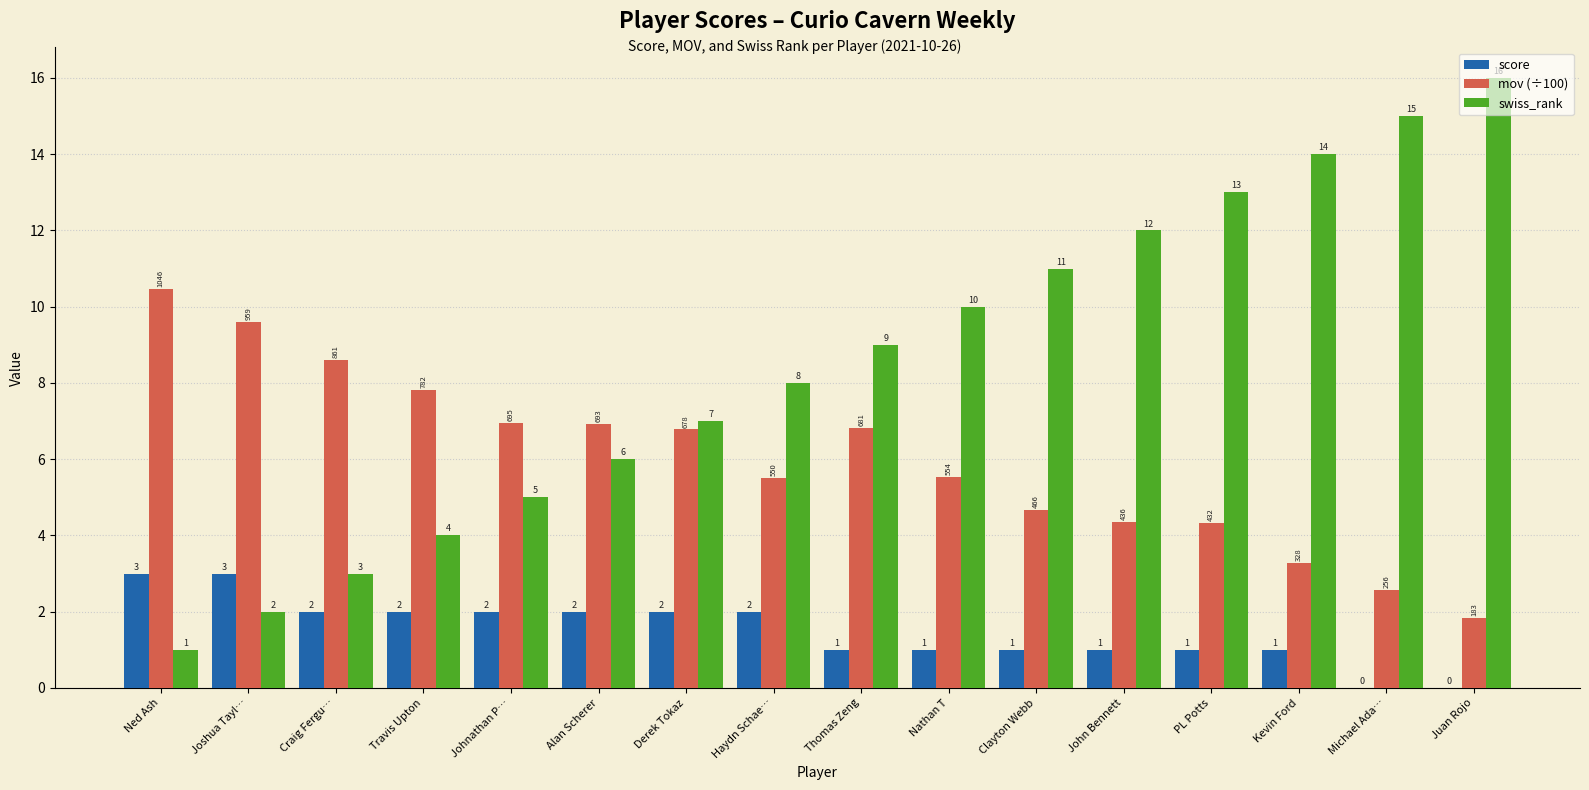

What is the approximate value of mov (÷100) at Derek Tokaz?

6.8